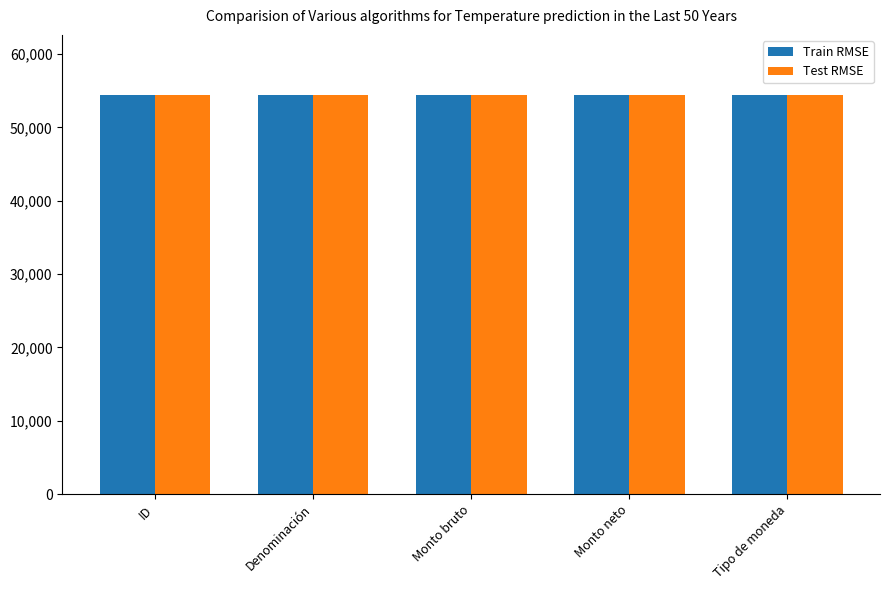

What is the minimum value for Train RMSE?

54436